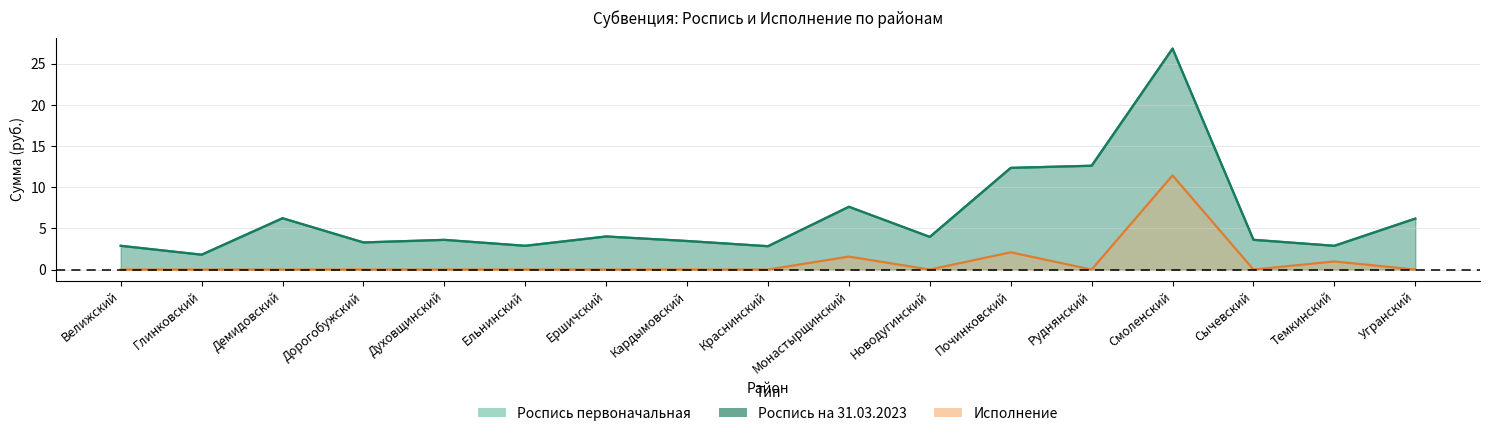

True or false: Роспись первоначальная and Роспись на 31.03.2023 intersect in this chart.

False